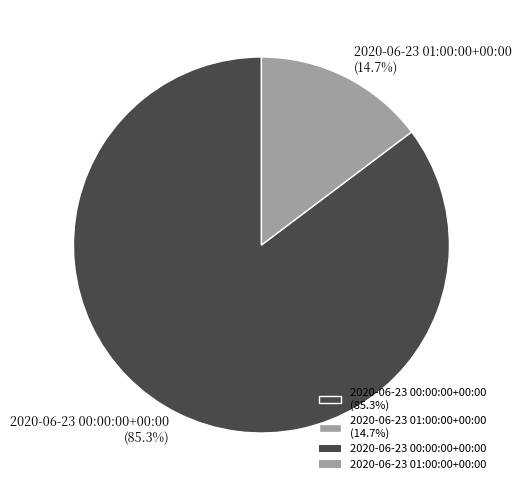

Which category has the biggest portion of the pie?

2020-06-23 00:00:00+00:00